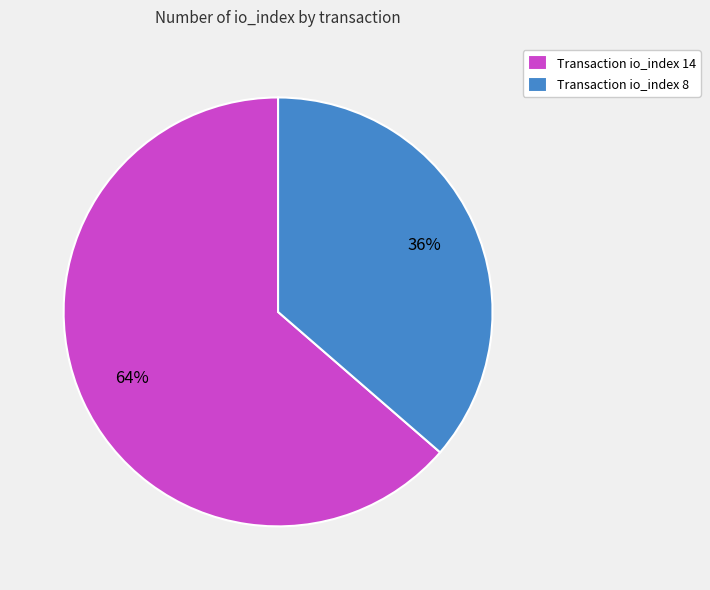

Combined, do Transaction io_index 8 and Transaction io_index 14 account for over 50%?

Yes